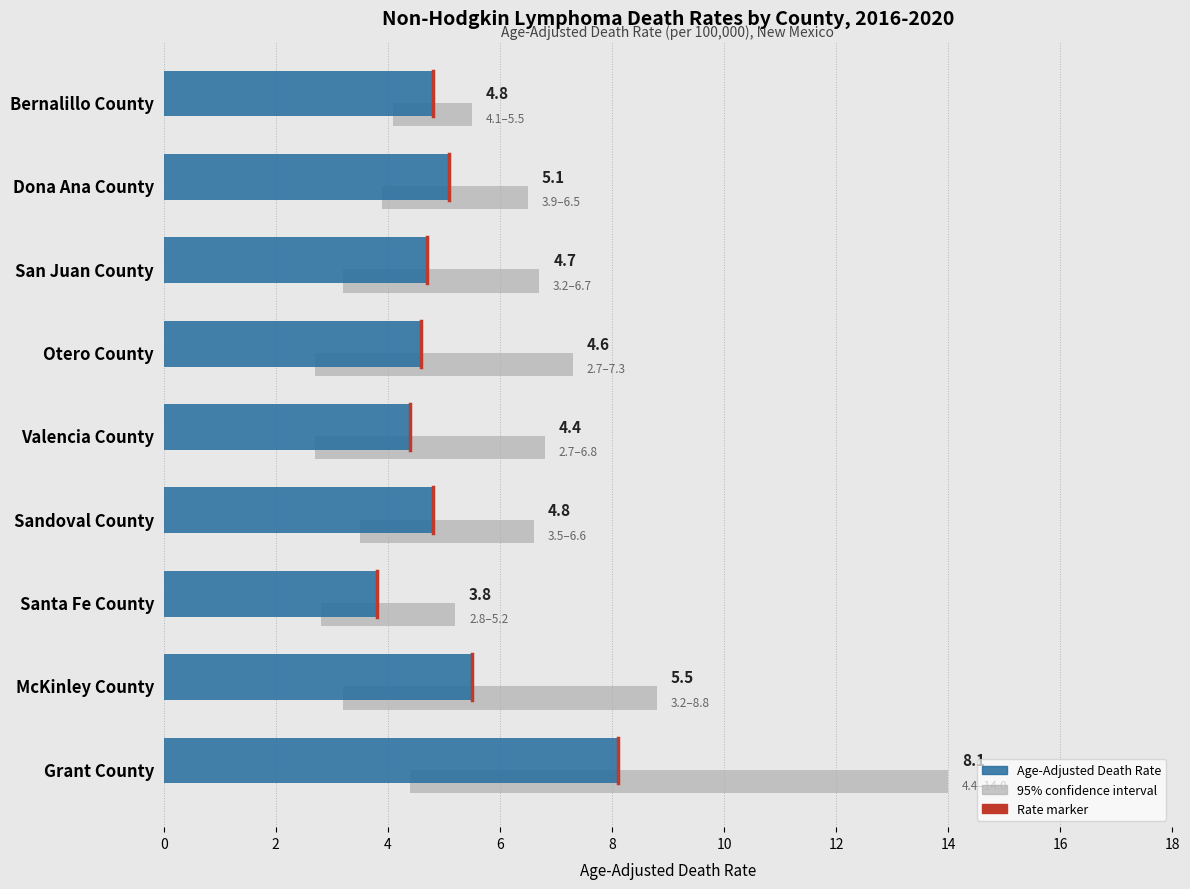

Reading right to left, list all the values displayed in this chart.

Age-Adjusted Death Rate: Grant County=8.1	McKinley County=5.5	Santa Fe County=3.8	Sandoval County=4.8	Valencia County=4.4	Otero County=4.6	San Juan County=4.7	Dona Ana County=5.1	Bernalillo County=4.8
Lower CI: Grant County=4.4	McKinley County=3.2	Santa Fe County=2.8	Sandoval County=3.5	Valencia County=2.7	Otero County=2.7	San Juan County=3.2	Dona Ana County=3.9	Bernalillo County=4.1
Upper CI: Grant County=14.0	McKinley County=8.8	Santa Fe County=5.2	Sandoval County=6.6	Valencia County=6.8	Otero County=7.3	San Juan County=6.7	Dona Ana County=6.5	Bernalillo County=5.5